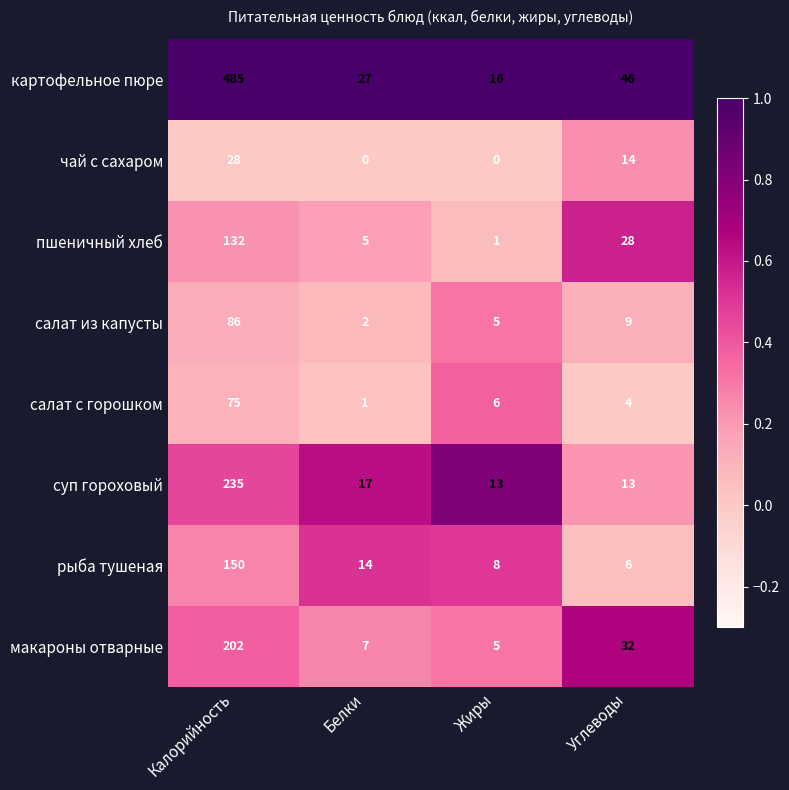

Count the number of categories in the chart.

4